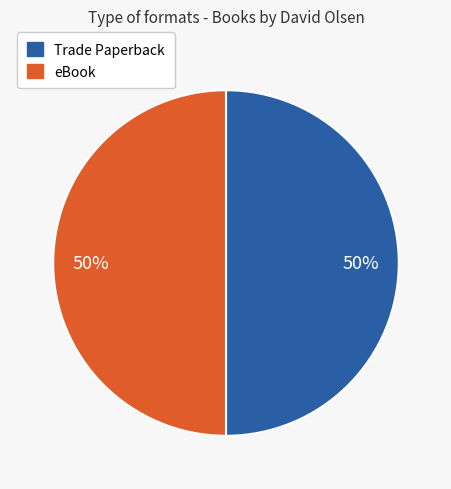

Approximately how many times larger is the value at Trade Paperback compared to eBook?

1.0